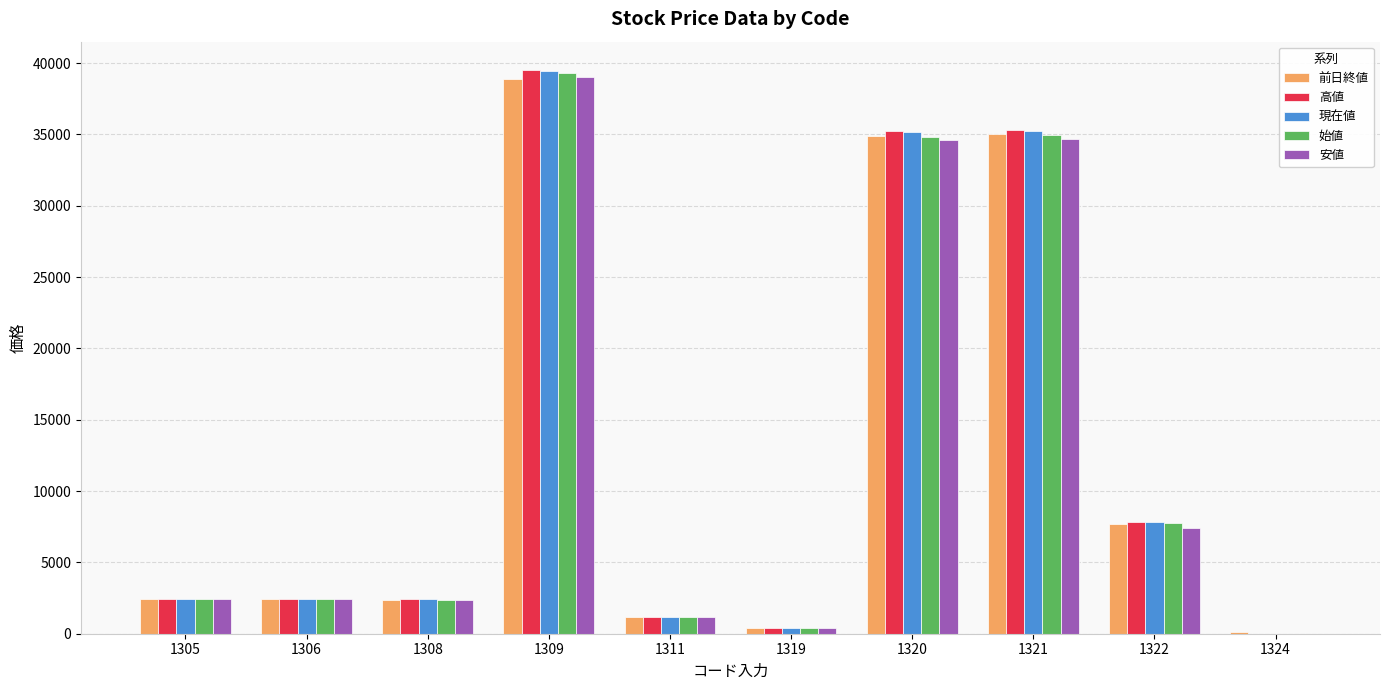

The 高値 series shows 2463.5 at 1305. True or false?

True